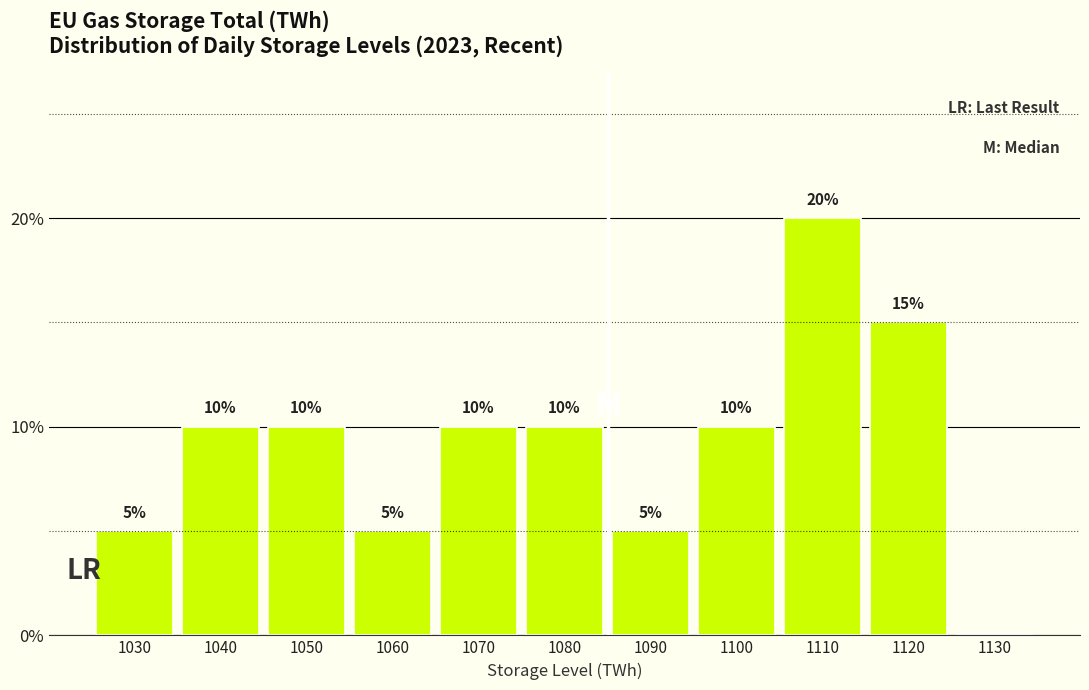

Are the bars horizontal?

No